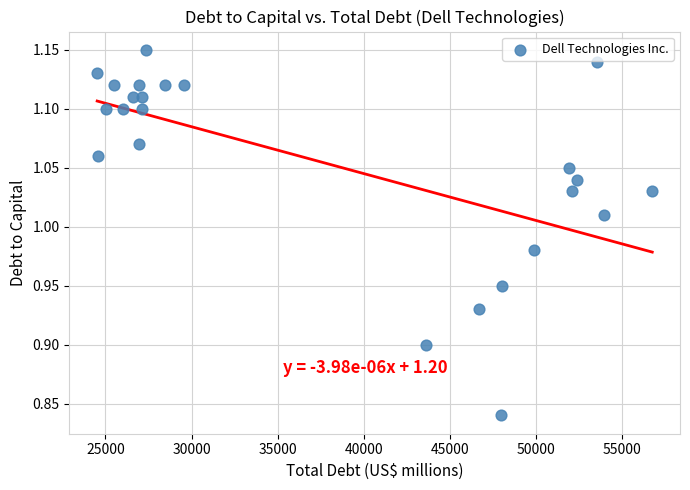

What is the range of X values (max minus min)?

32206.0